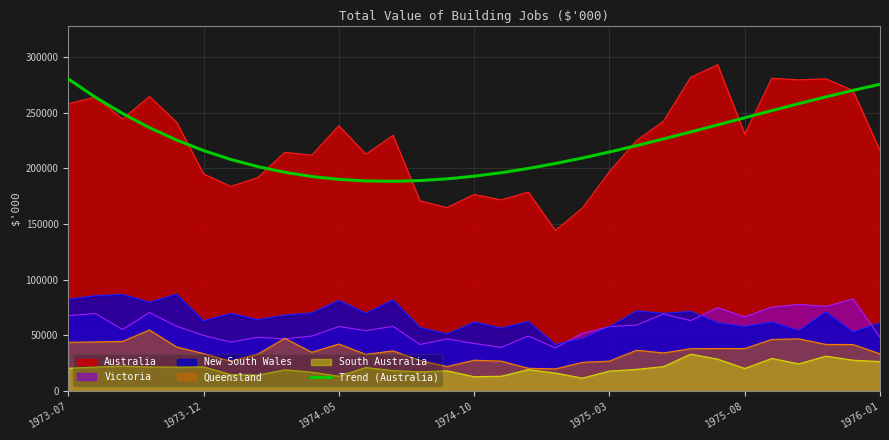

What is the maximum value for Australia?

293045.0